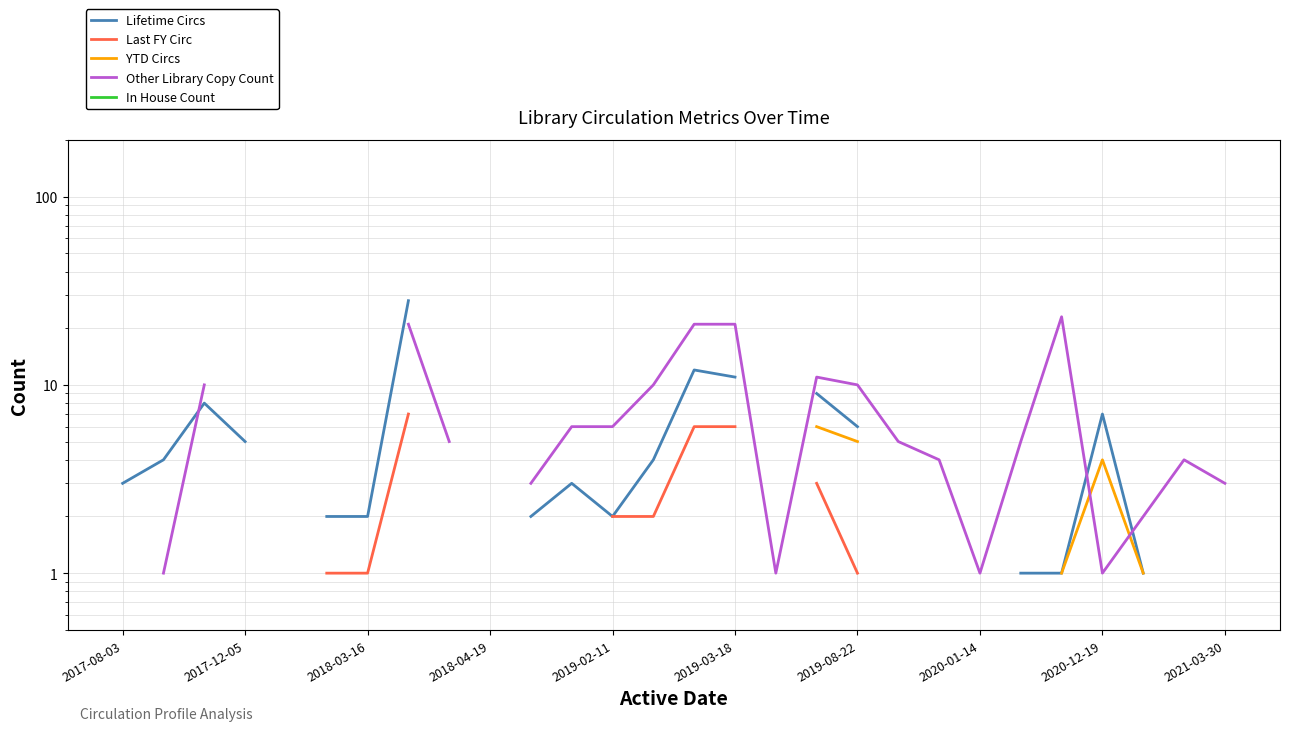

Does the chart have visible grid lines?

Yes